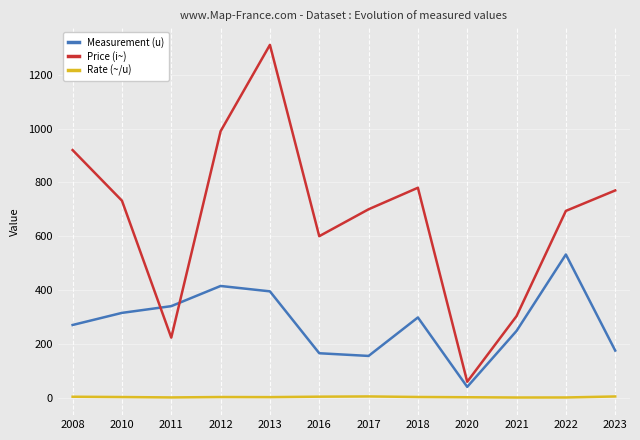

List the series in order of their overall mean, highest first.

Price (i~), Measurement (u), Rate (~/u)